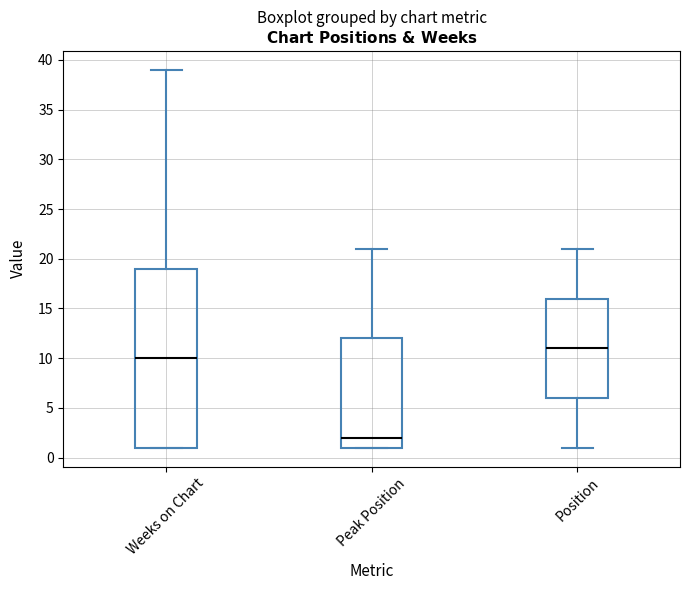

Which box has the highest median line?

Position